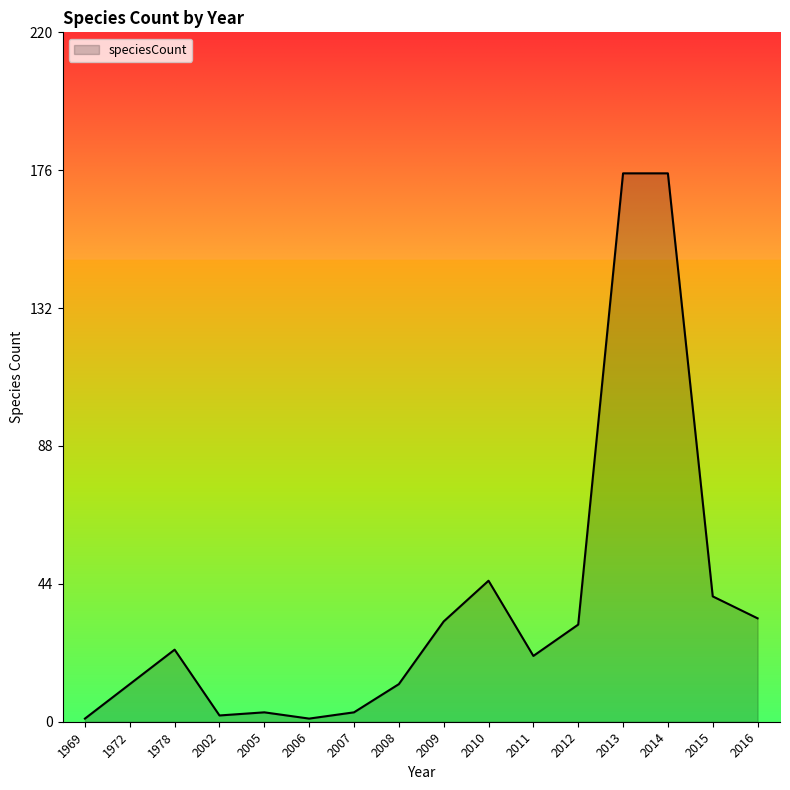

True or false: the data shows 249 at 2014.

False